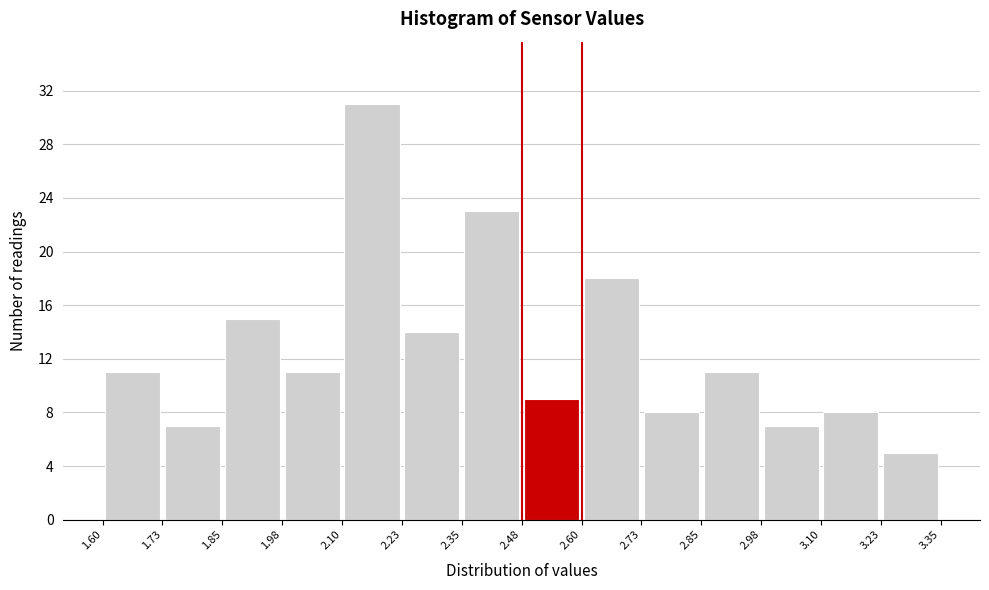

Over which range of the x-axis is the bar tallest?

2.10 to 2.23